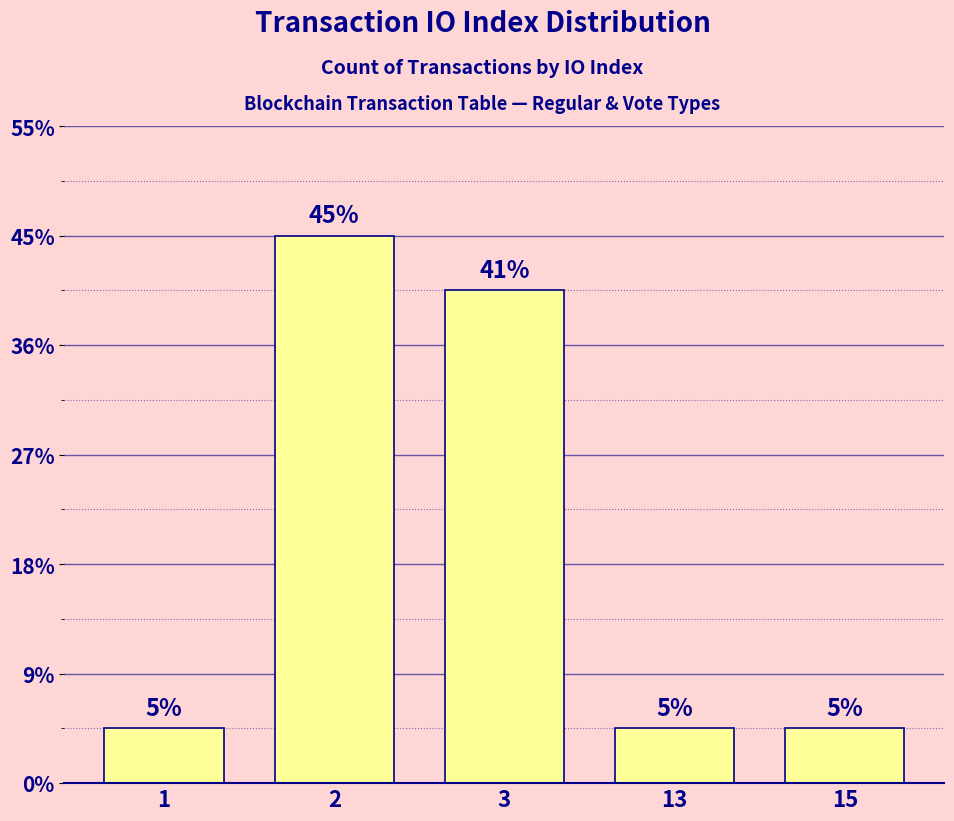

At which category does the chart reach its minimum across all series?

1